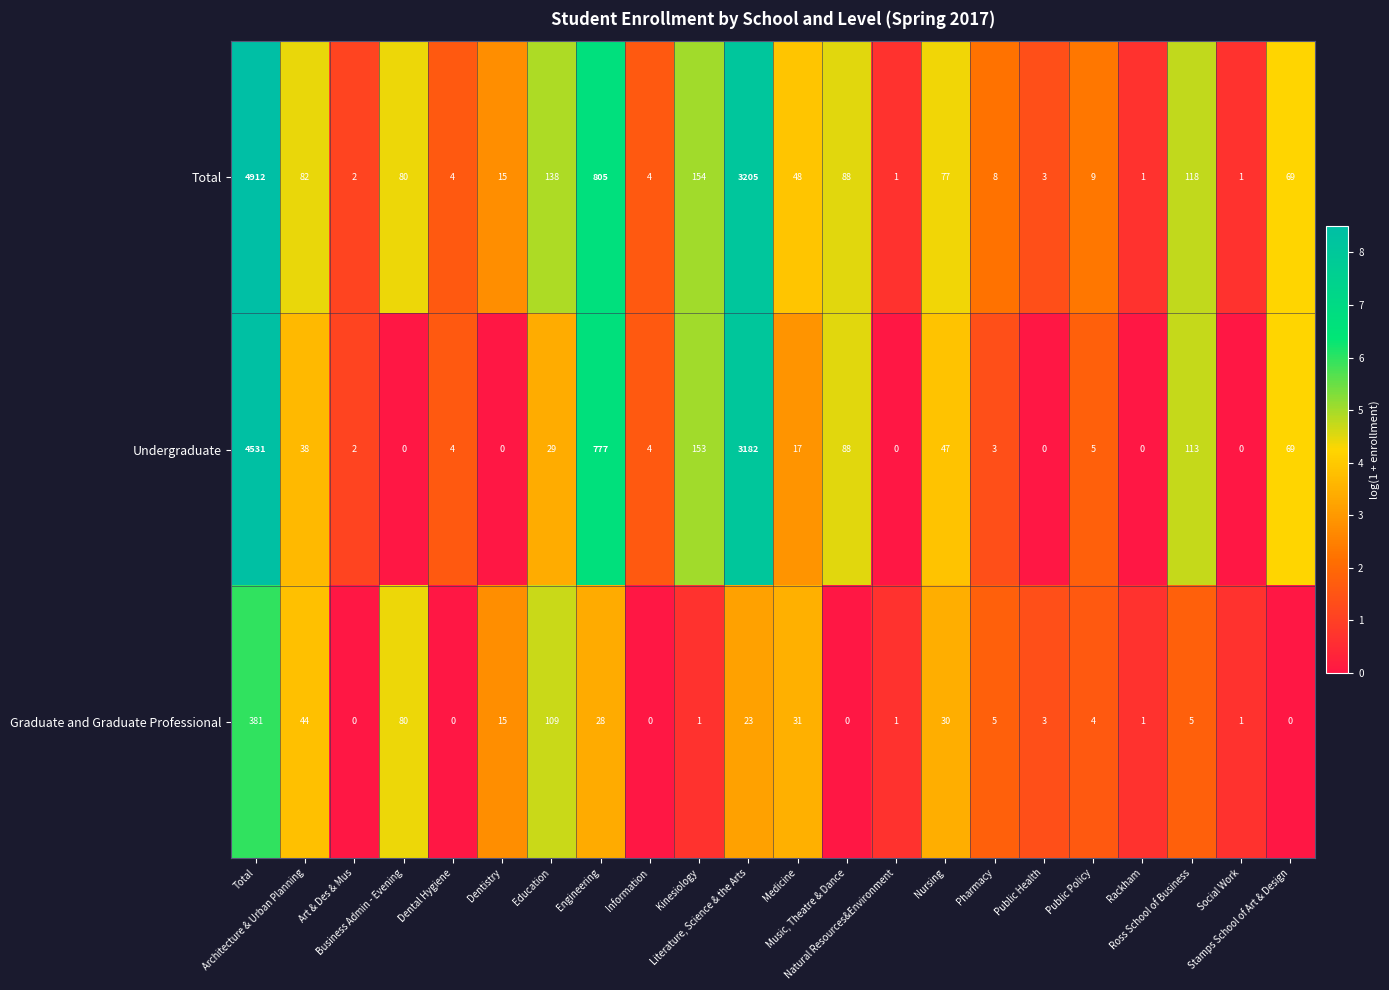

What is the average value of the Graduate and Graduate Professional series?

35